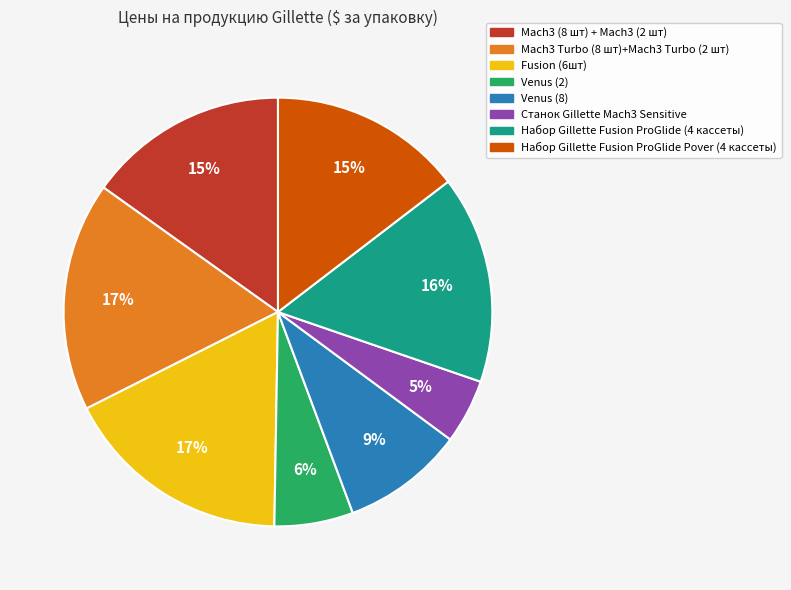

To the nearest percent, what is the combined percentage of Fusion (6шт) and Станок Gillette Mach3 Sensitive?

22%